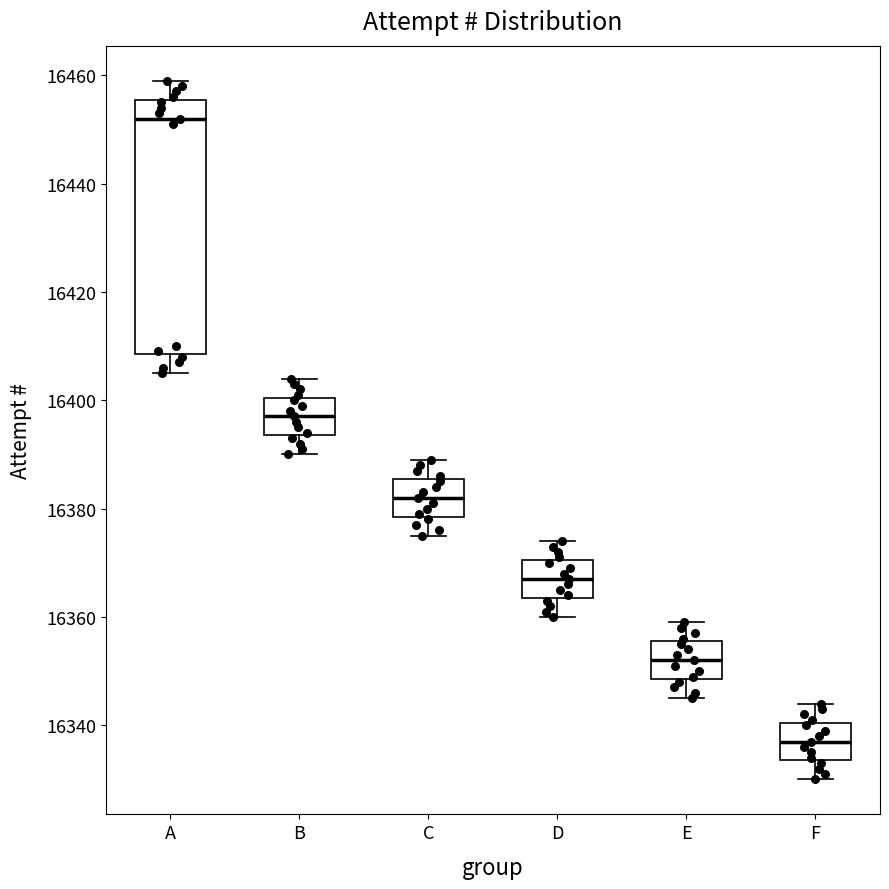

Where does the median line of the box for B sit on the y-axis? The values are not printed on the chart, so give them approximately, as read against the axis.

16398